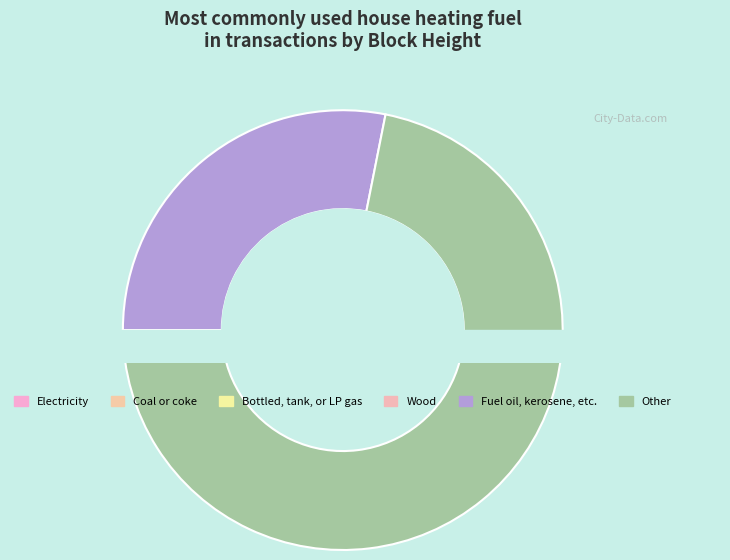

Count the number of slices in the pie.

2